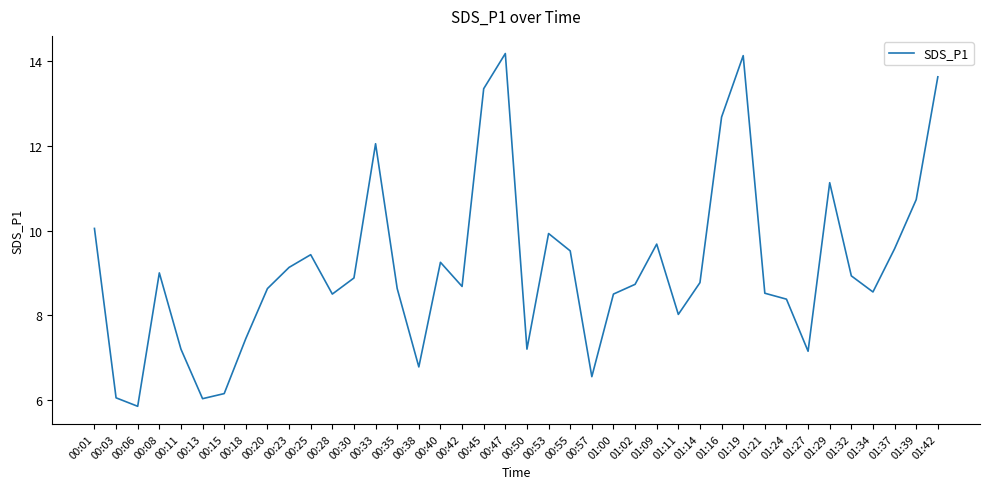

Approximately how many times larger is the value at 00:06 compared to 01:24?

0.7